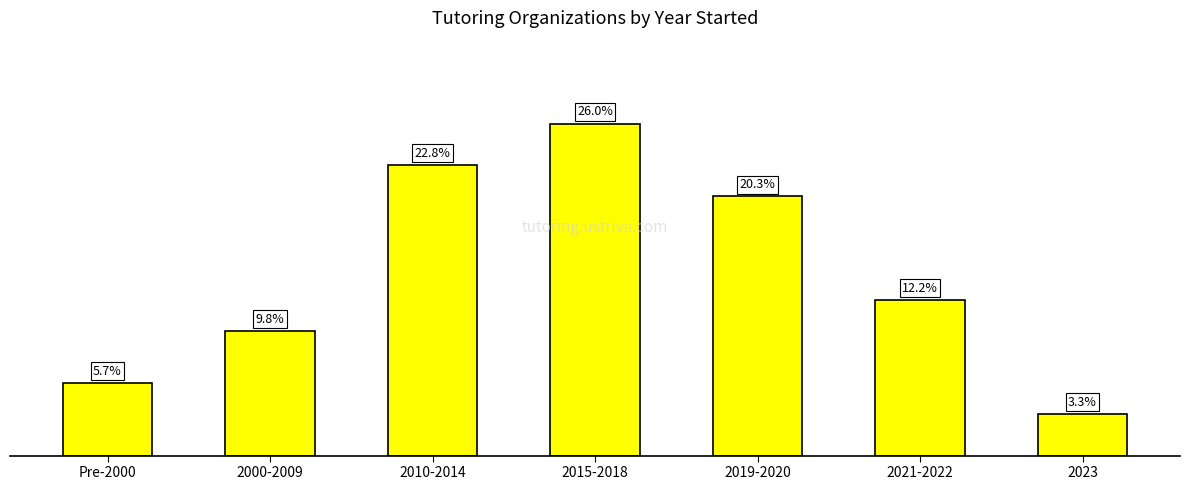

List the labels in order of value, smallest first.

2023, Pre-2000, 2000-2009, 2021-2022, 2019-2020, 2010-2014, 2015-2018